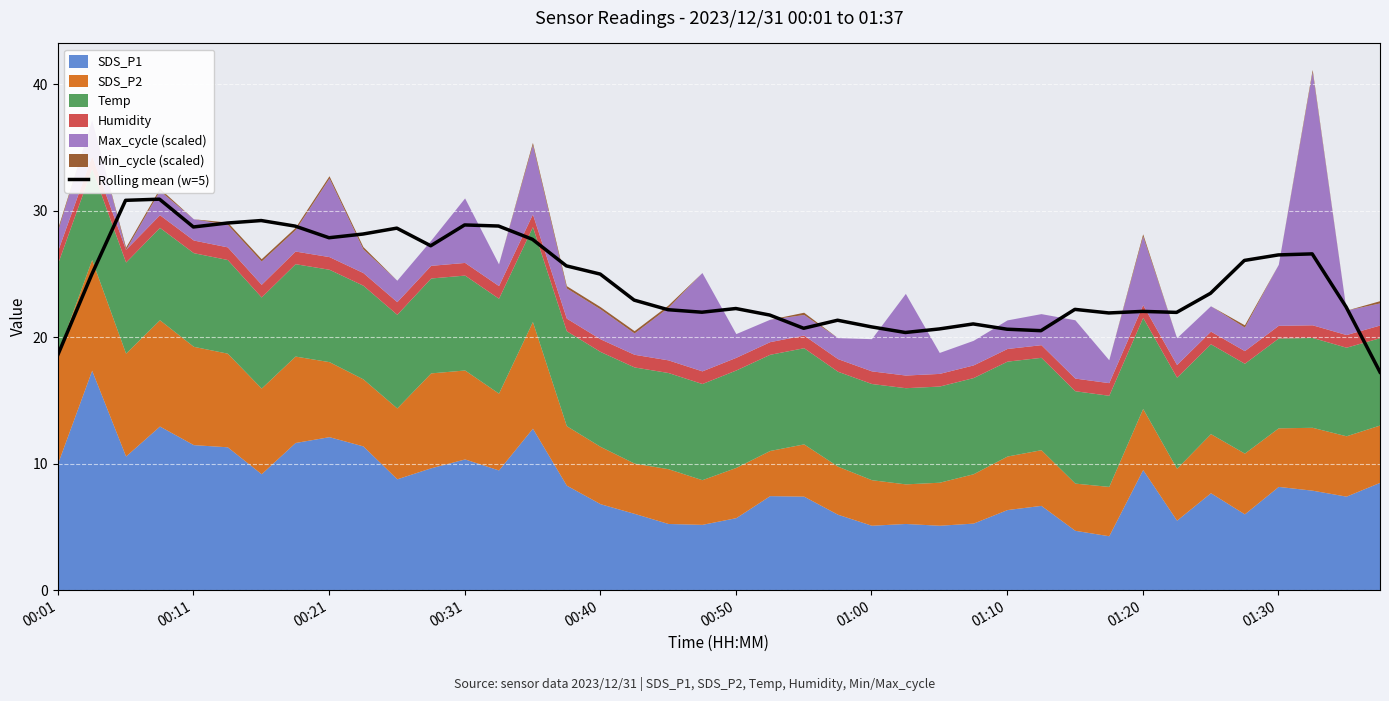

What is the highest value of the Rolling mean (w=5) series?

30.9